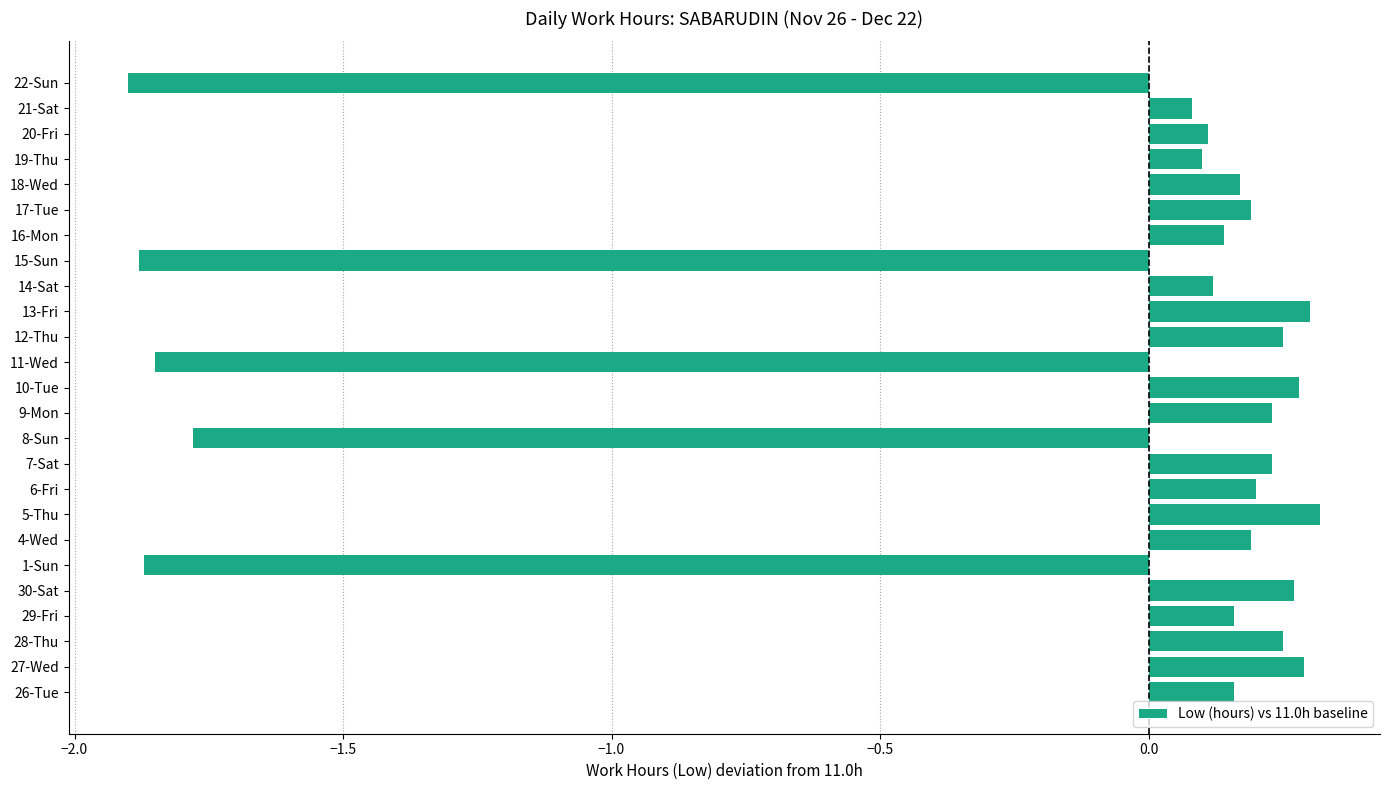

Count the number of data series in this chart.

1